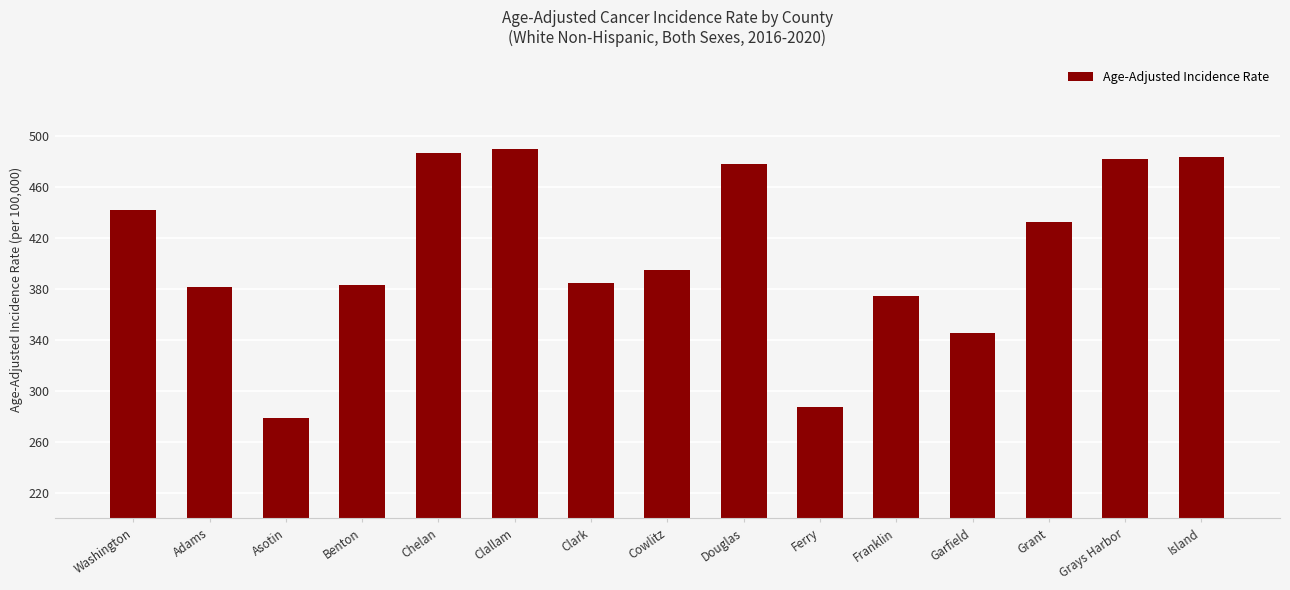

What is the sum of the values at Asotin and Ferry?

566.3